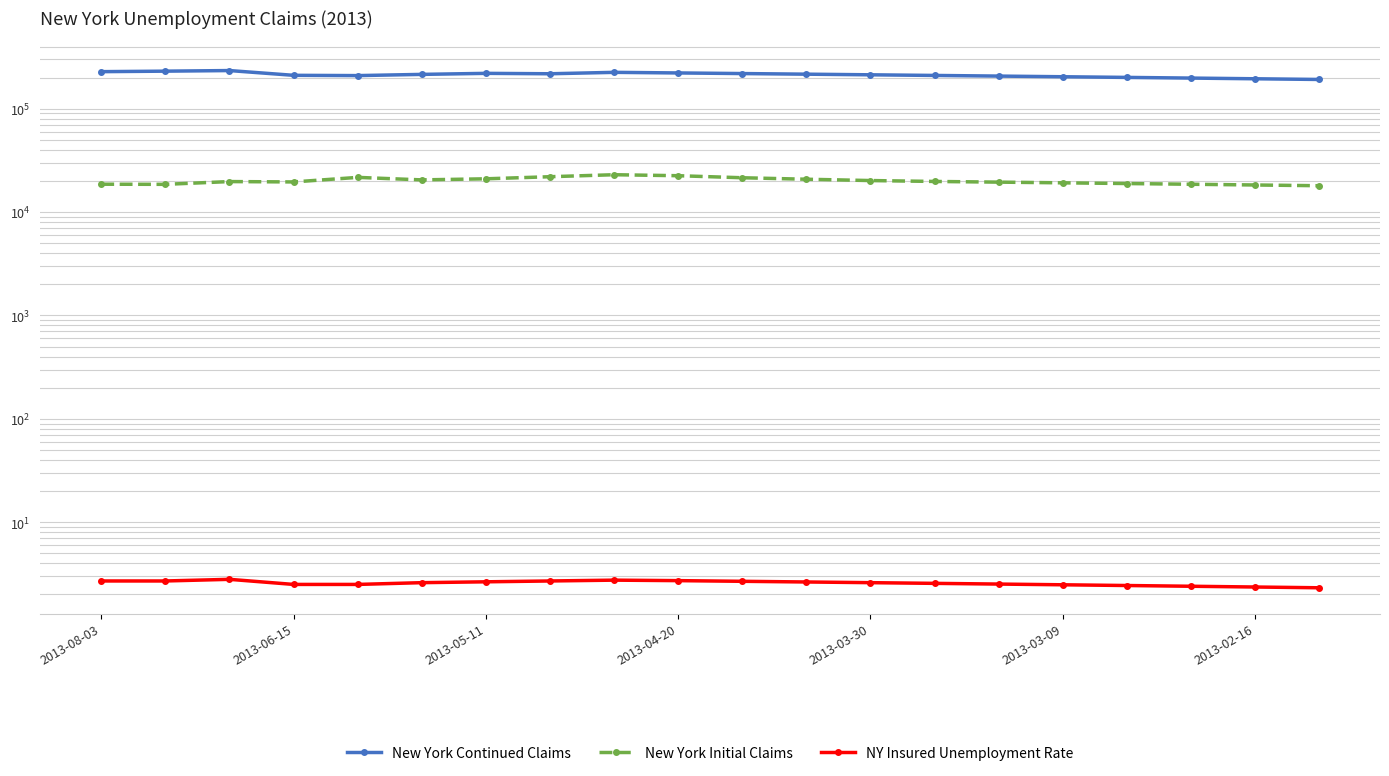

What are all the series names shown in the legend?

New York Continued Claims, New York Initial Claims, NY Insured Unemployment Rate